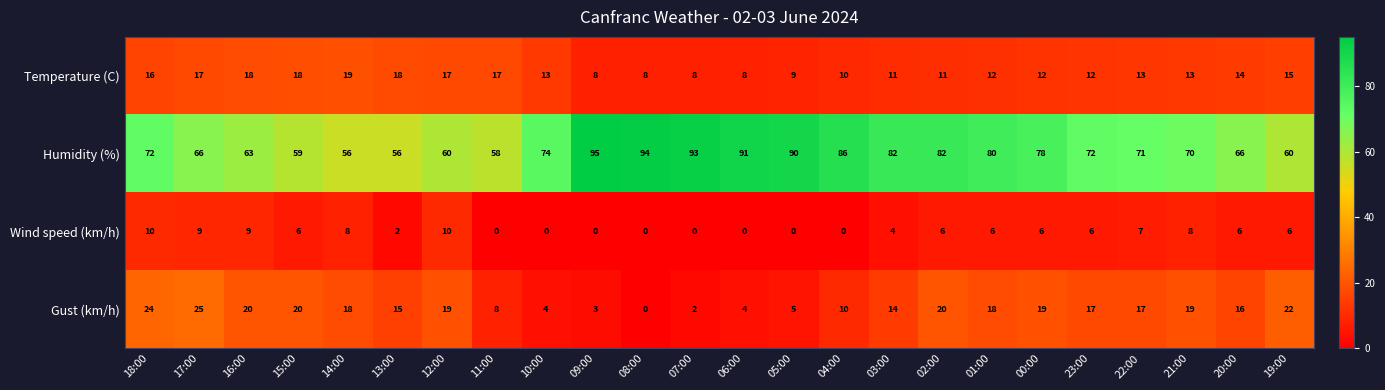

Is it true that Wind speed (km/h) equals 1 at 13:00?

False